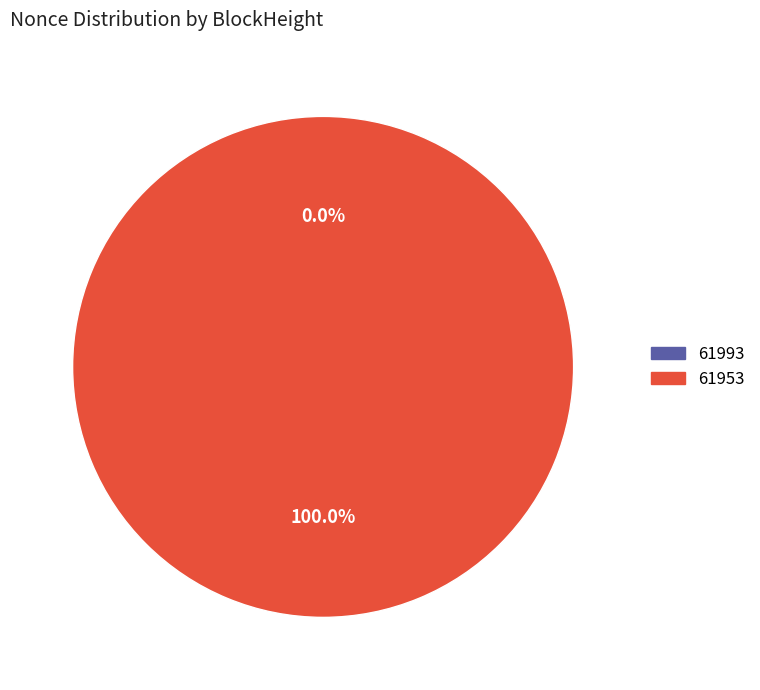

Rank the categories by value from lowest to highest.

61993, 61953